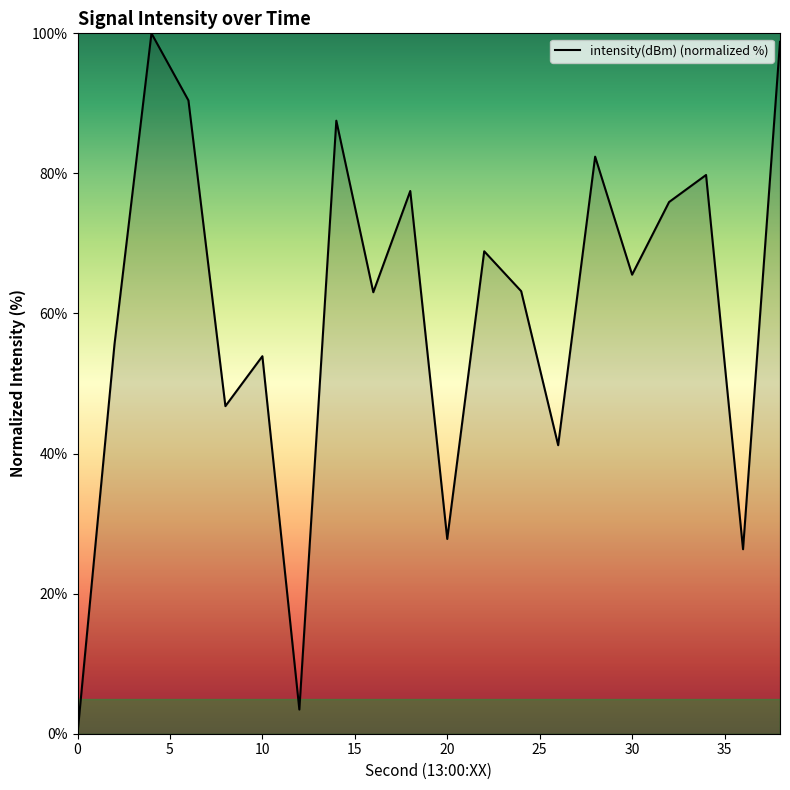

How many values are above zero?

19